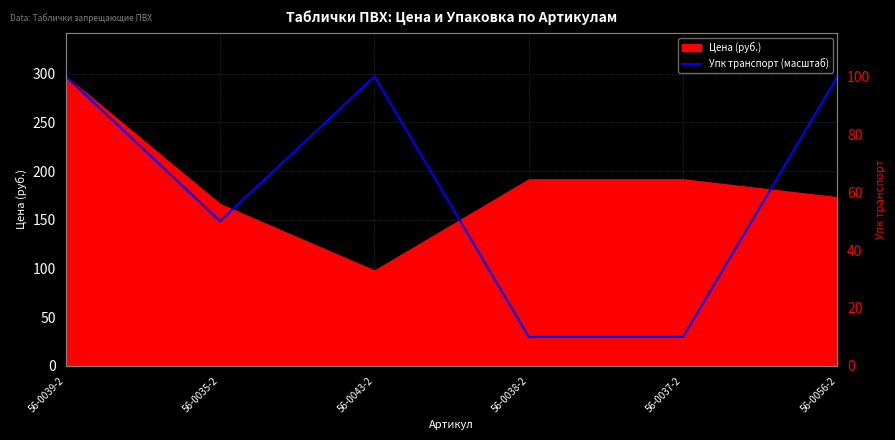

What is the average value?

183.3